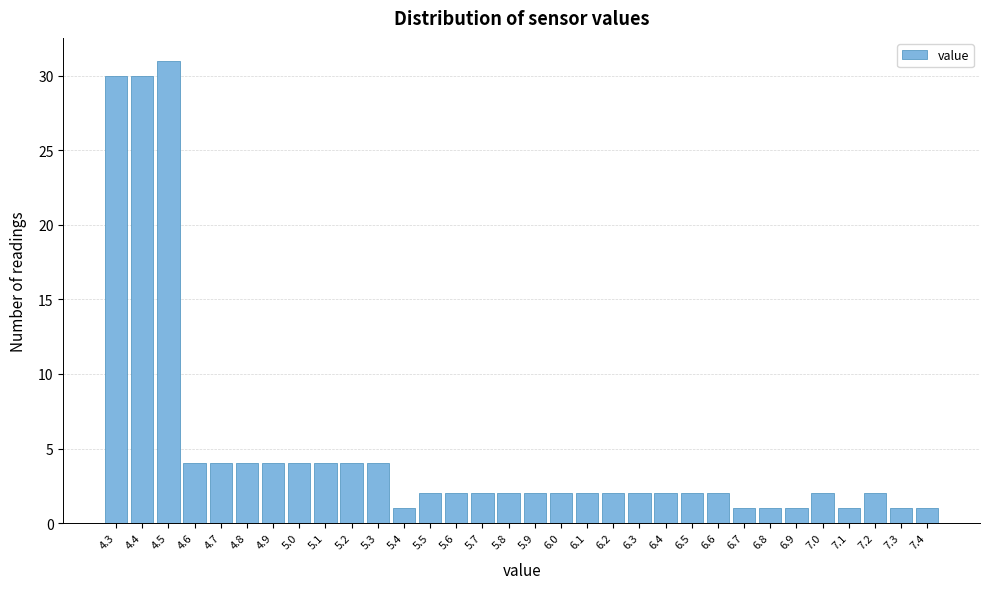

How tall is the bar that spans 4.65 to 4.75 on the x-axis? The values are not printed on the chart, so give them approximately, as read against the axis.

4